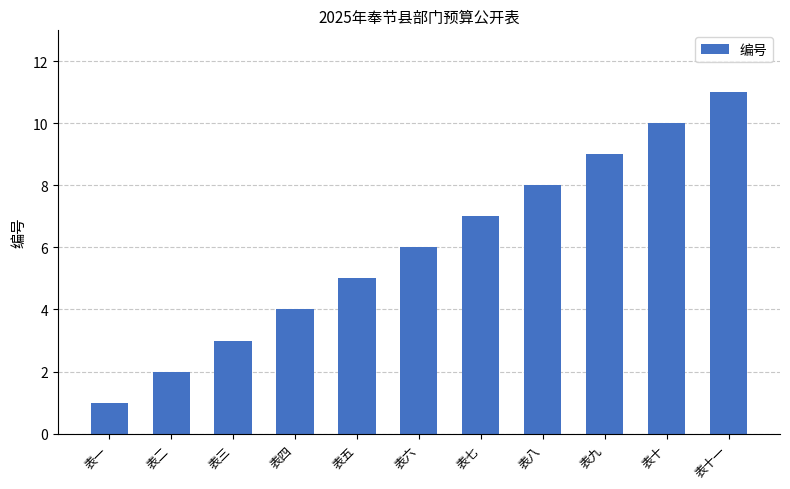

What is the change in value from 表七 to 表八?

+1